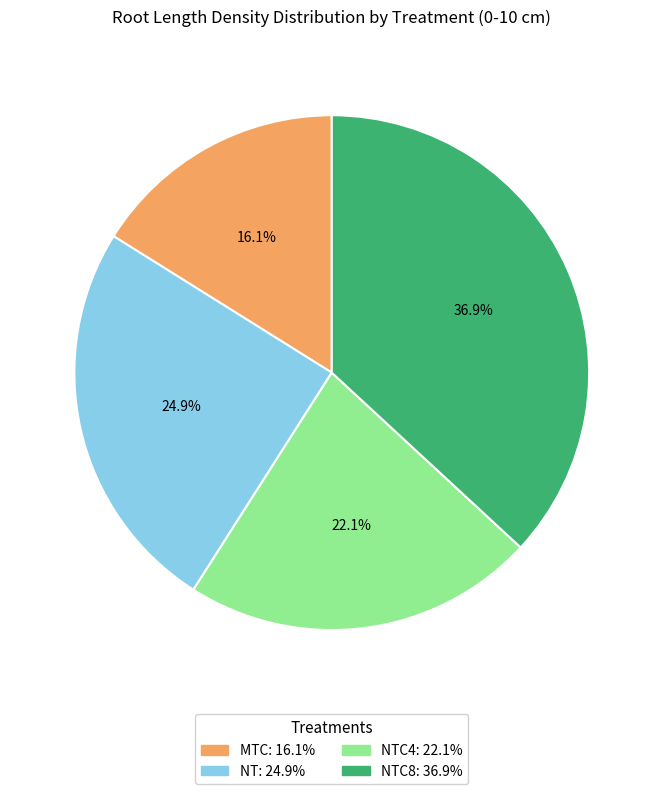

Is there a majority slice in this chart?

No